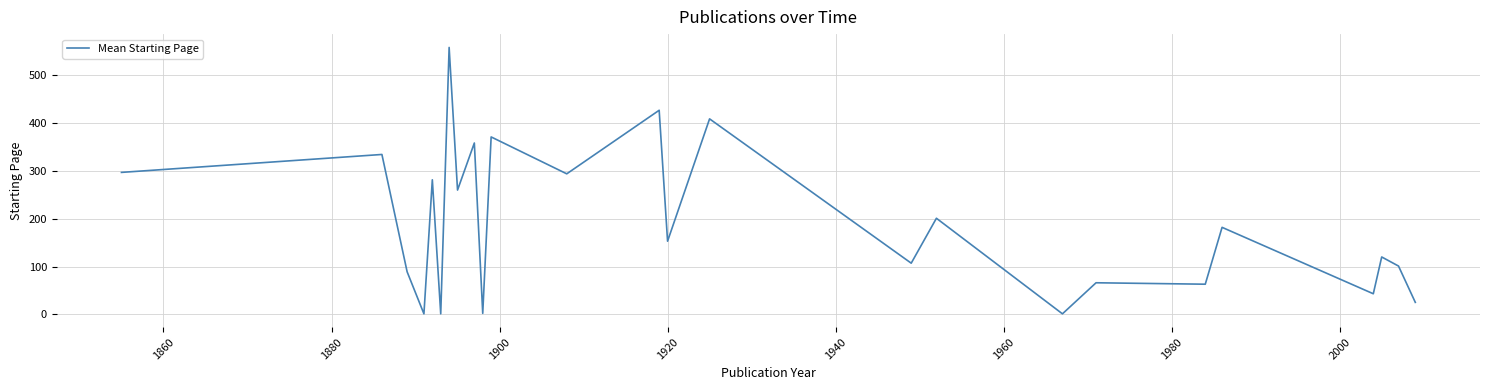

What is the difference between the maximum and minimum values?

557.5